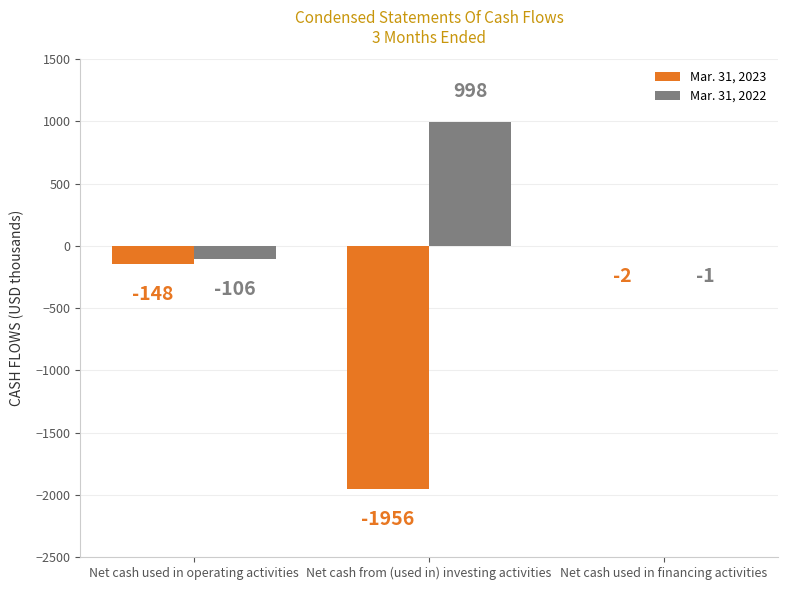

What is the greatest value displayed?

998